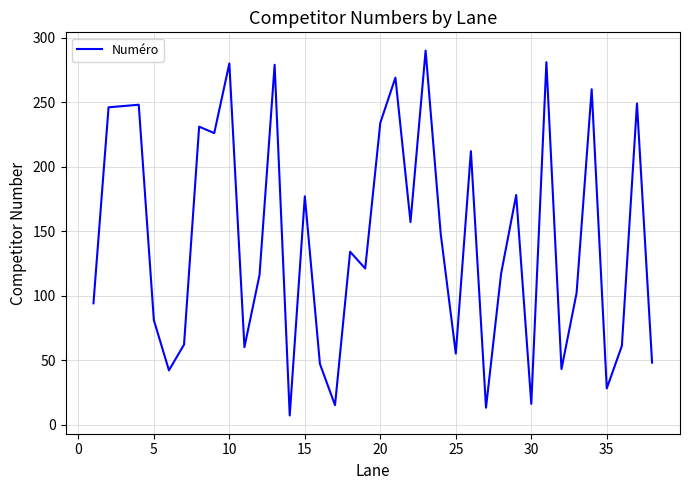

What is the difference between the maximum and minimum values?

283